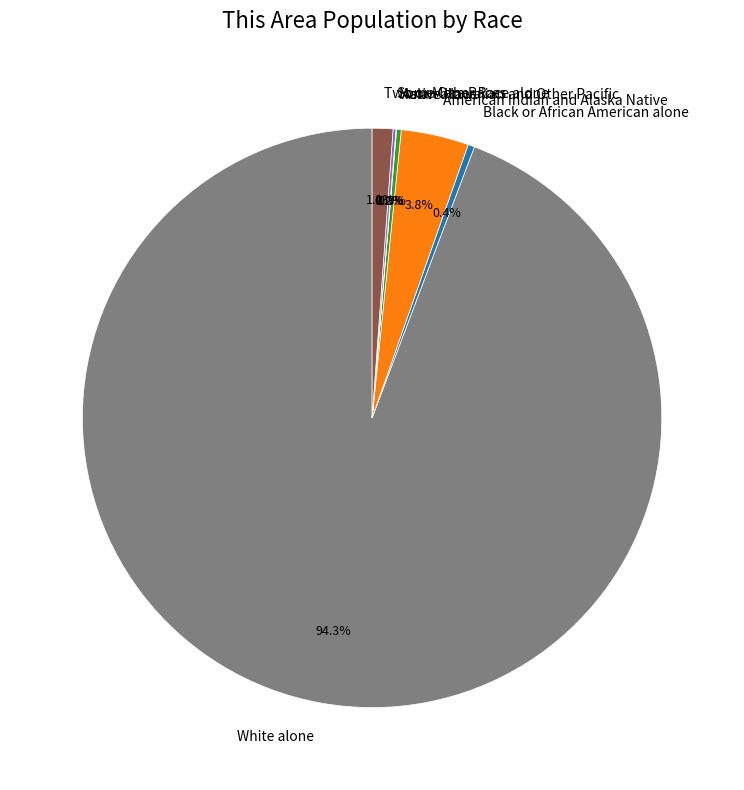

Which category has the biggest portion of the pie?

White alone